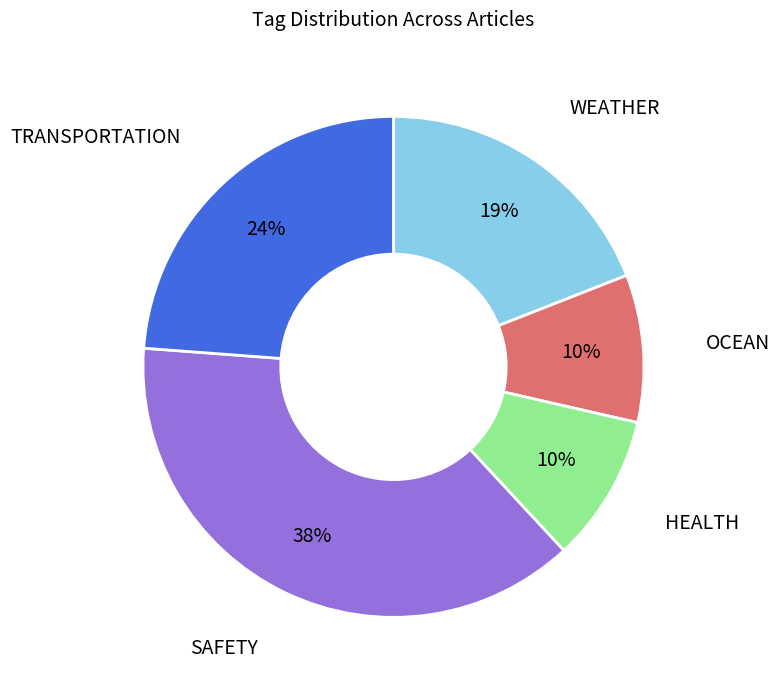

To the nearest percent, what is the average slice percentage?

20%